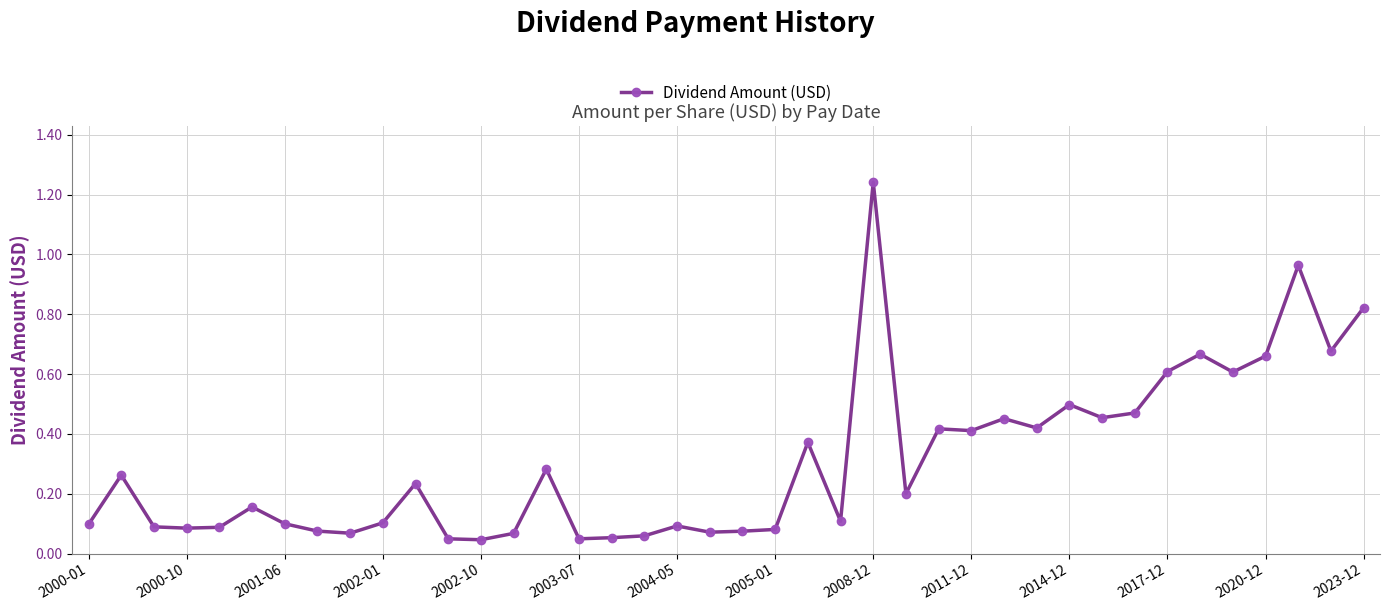

True or false: the data has more than 2 interior local peaks.

True